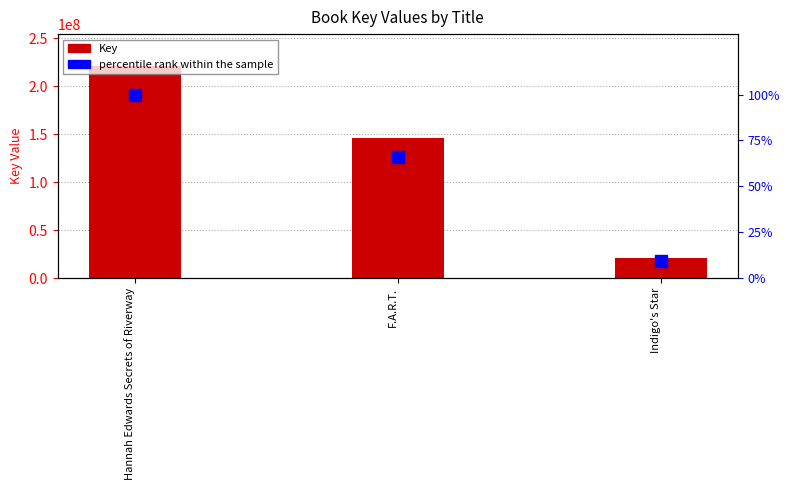

At which category is the sum across all series the highest?

Hannah Edwards Secrets of Riverway